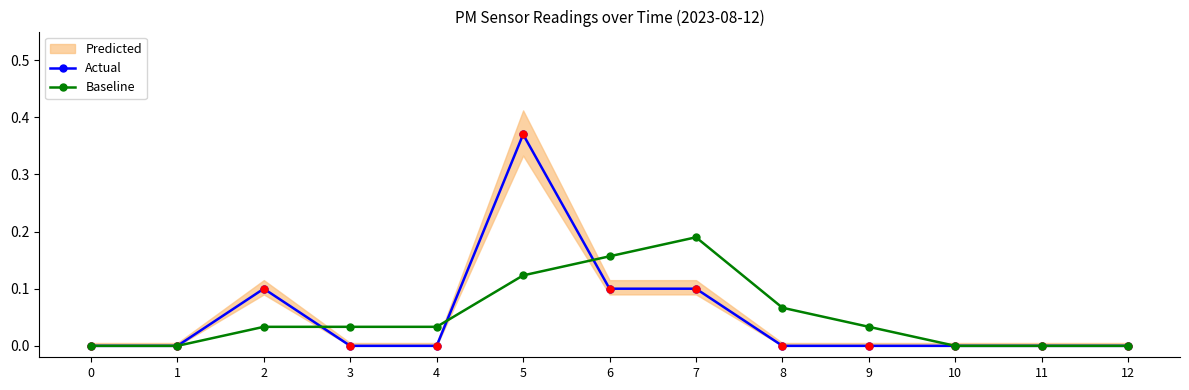

What is the value of the Baseline point at the 9th from the left?

0.1